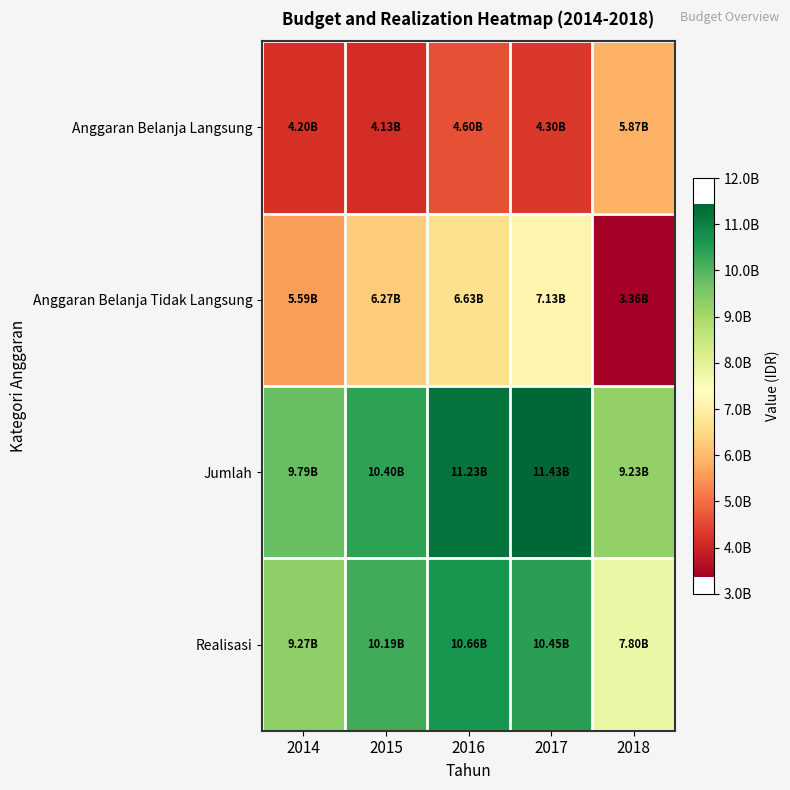

Reading left to right, what are all the values shown in this chart?

Anggaran Belanja Langsung: 2014=4198955000	2015=4134868000	2016=4603416898	2017=4304416026	2018=5870605946
Anggaran Belanja Tidak Langsung: 2014=5592338000	2015=6269752000	2016=6625340447	2017=7127216000	2018=3362688638
Jumlah: 2014=9791293000	2015=10404620000	2016=11228757345	2017=11431632026	2018=9233294584
Realisasi: 2014=9270135000	2015=10185470000	2016=10661564230	2017=10446082048	2018=7799641562